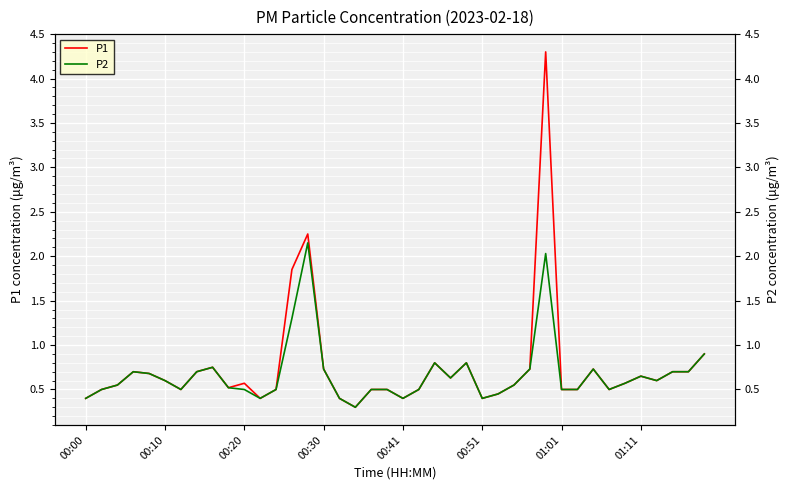

Reading right to left, list all the values displayed in this chart.

P1: 0.9	0.7	0.7	0.6	0.7	0.6	0.5	0.7	0.5	0.5	4.3	0.7	0.6	0.5	0.4	0.8	0.6	0.8	0.5	0.4	0.5	0.5	0.3	0.4	0.7	2.2	1.9	0.5	0.4	0.6	0.5	0.8	0.7	0.5	0.6	0.7	0.7	0.6	0.5	0.4
P2: 0.9	0.7	0.7	0.6	0.7	0.6	0.5	0.7	0.5	0.5	2.0	0.7	0.6	0.5	0.4	0.8	0.6	0.8	0.5	0.4	0.5	0.5	0.3	0.4	0.7	2.1	1.3	0.5	0.4	0.5	0.5	0.8	0.7	0.5	0.6	0.7	0.7	0.6	0.5	0.4